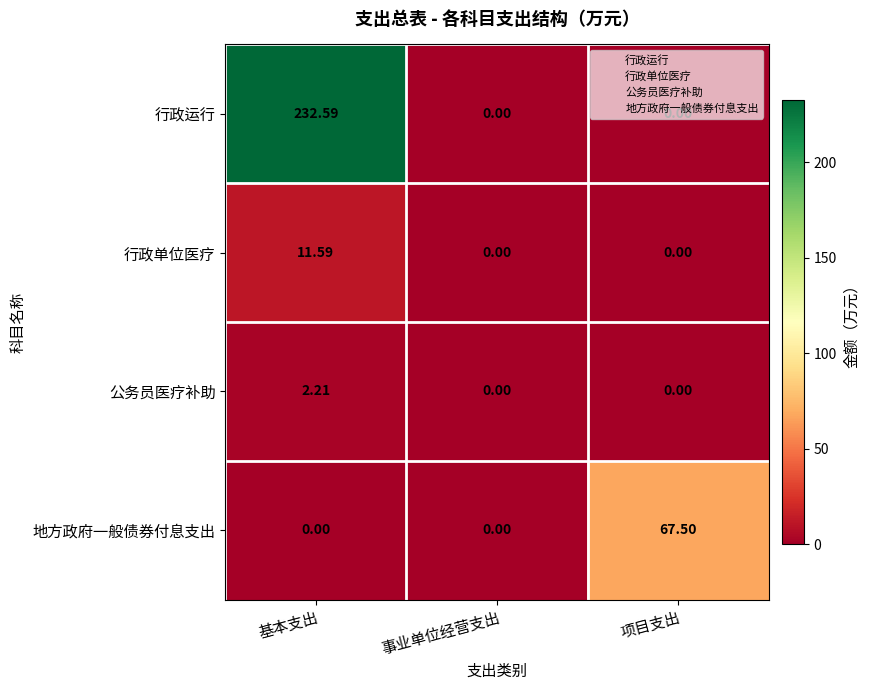

Between 基本支出 and 事业单位经营支出, which series saw the biggest shift?

行政运行